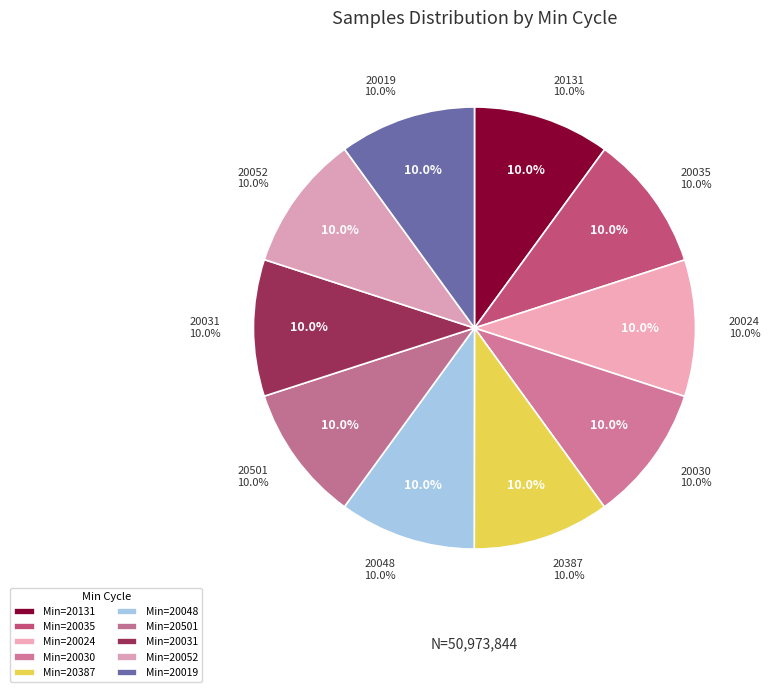

Is 28/20030 the majority of the pie?

No